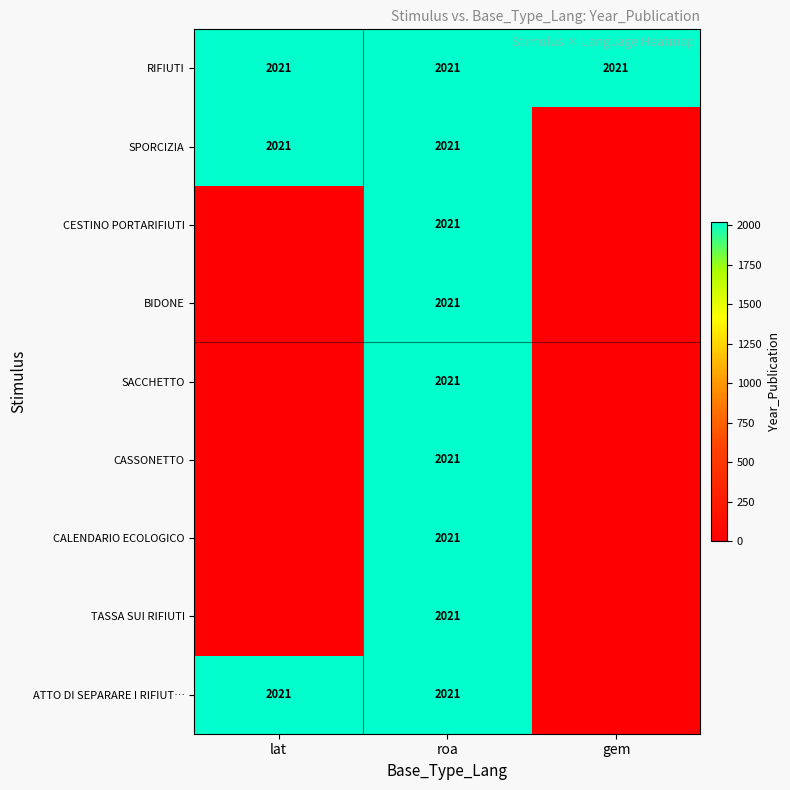

What is the total value across all series at roa?

18189